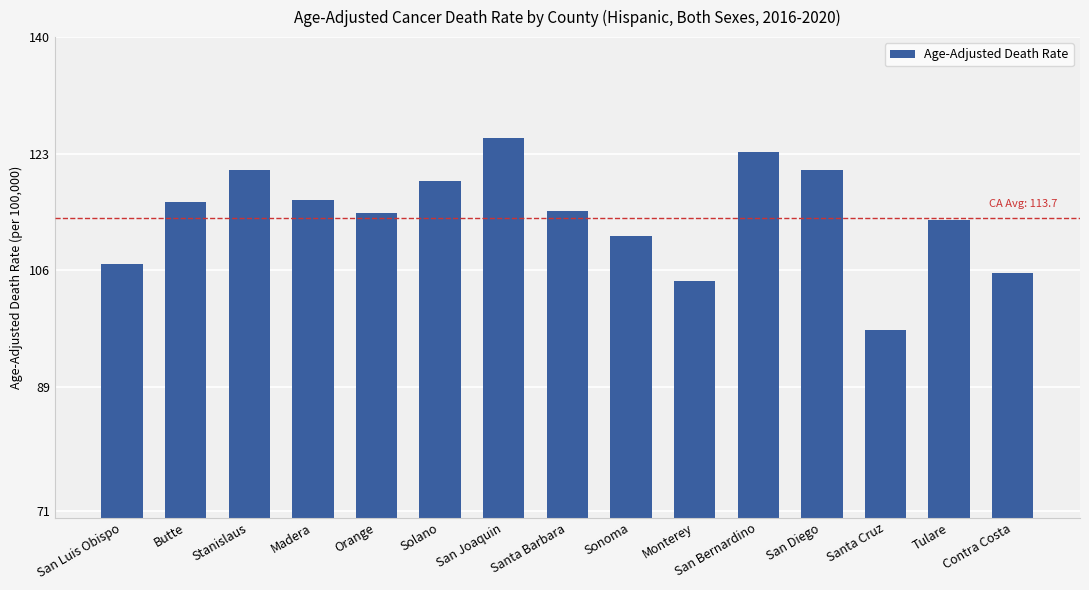

What is the label of the 9th bar from the right?

San Joaquin